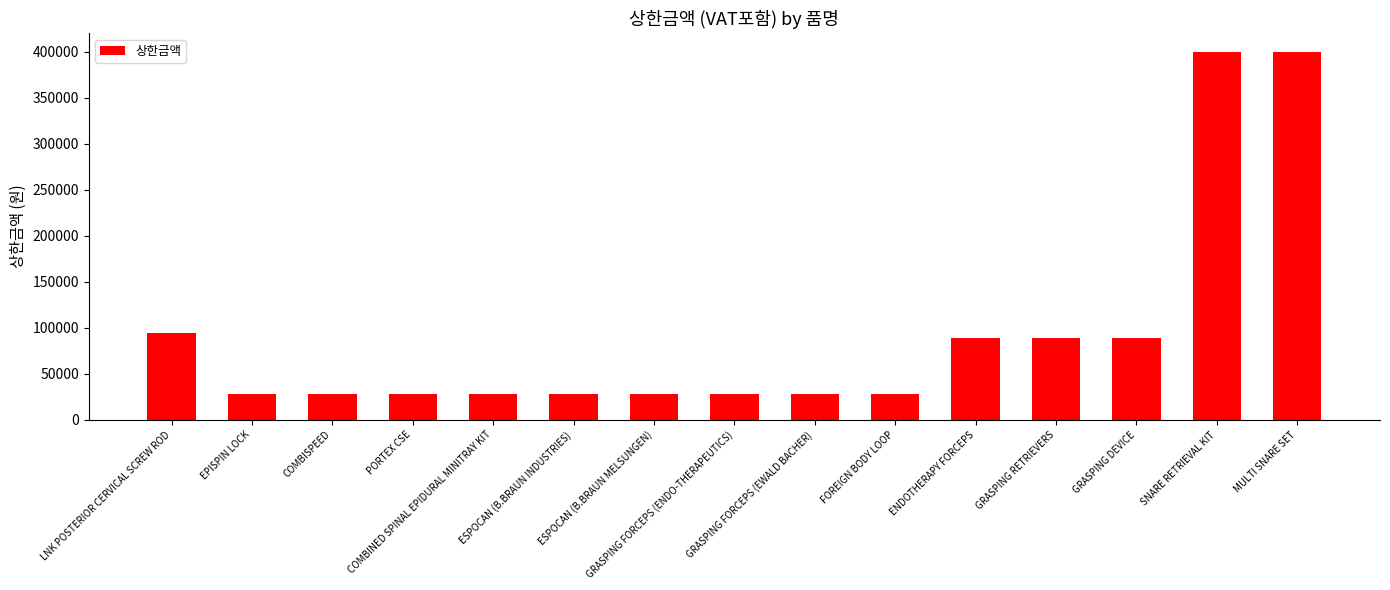

What position from the right is ENDOTHERAPY FORCEPS?

5